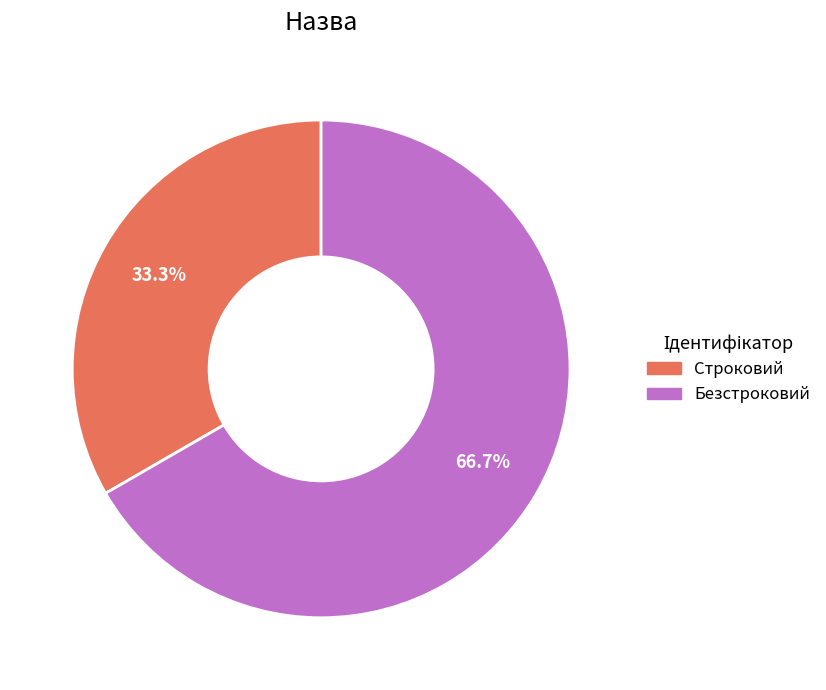

The Строковий slice represents 33% of the pie. True or false?

True